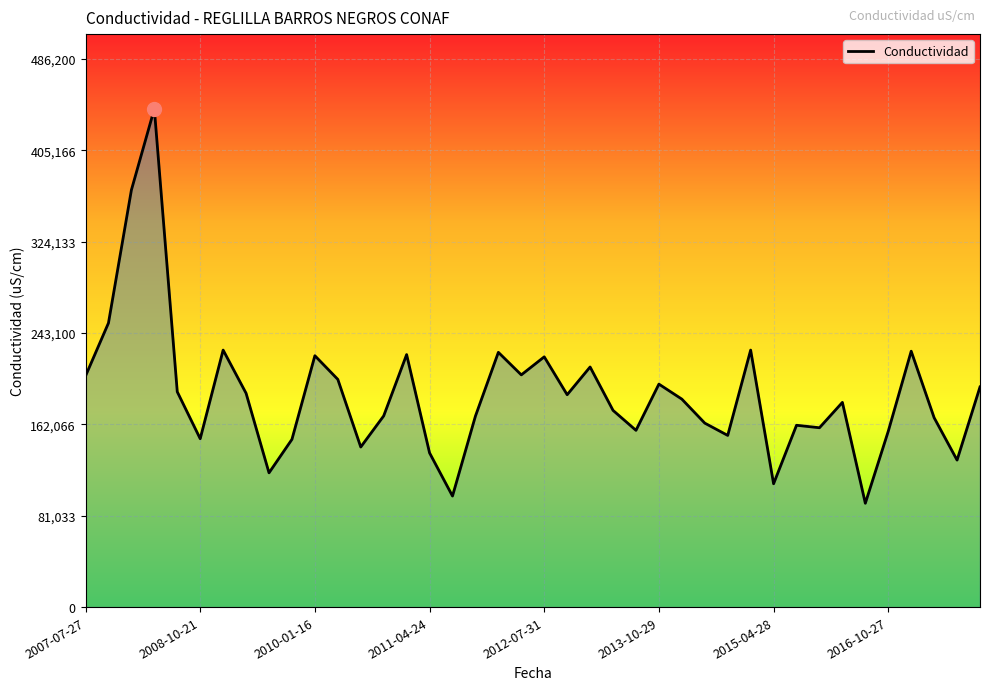

How many values are below 184500?

20